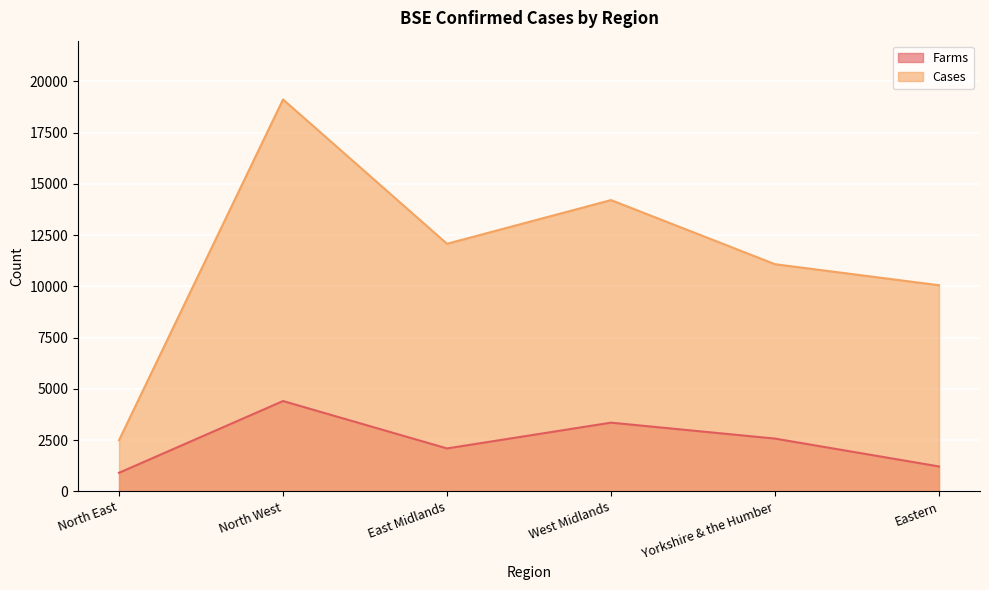

Which series changed the most between West Midlands and Eastern?

Cases